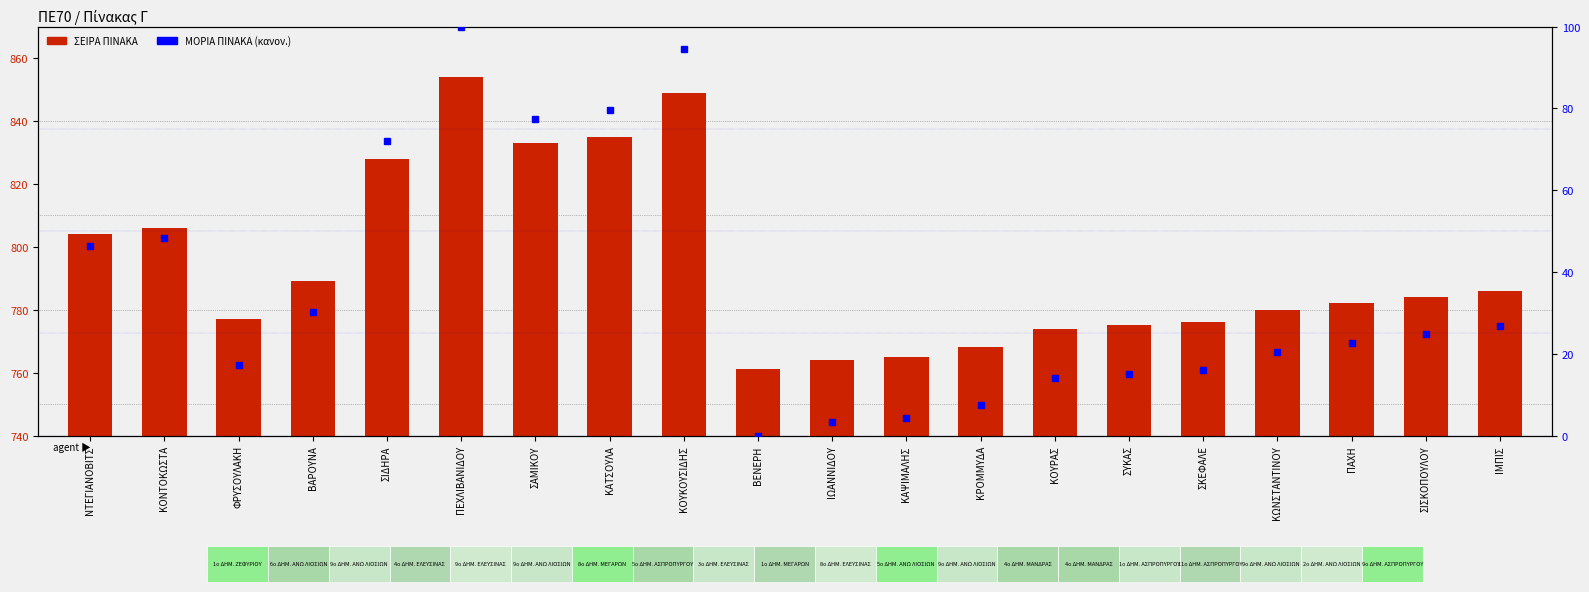

Reading left to right, transcribe all the data shown in this chart.

ΣΕΙΡΑ ΠΙΝΑΚΑ: 804.0	806.0	777.0	789.0	828.0	854.0	833.0	835.0	849.0	761.0	764.0	765.0	768.0	774.0	775.0	776.0	780.0	782.0	784.0	786.0
ΜΟΡΙΑ ΠΙΝΑΚΑ (κανονικοποιημένο): 46.2	48.4	17.2	30.1	72.0	100.0	77.4	79.6	94.6	0.0	3.2	4.3	7.5	14.0	15.1	16.1	20.4	22.6	24.7	26.9